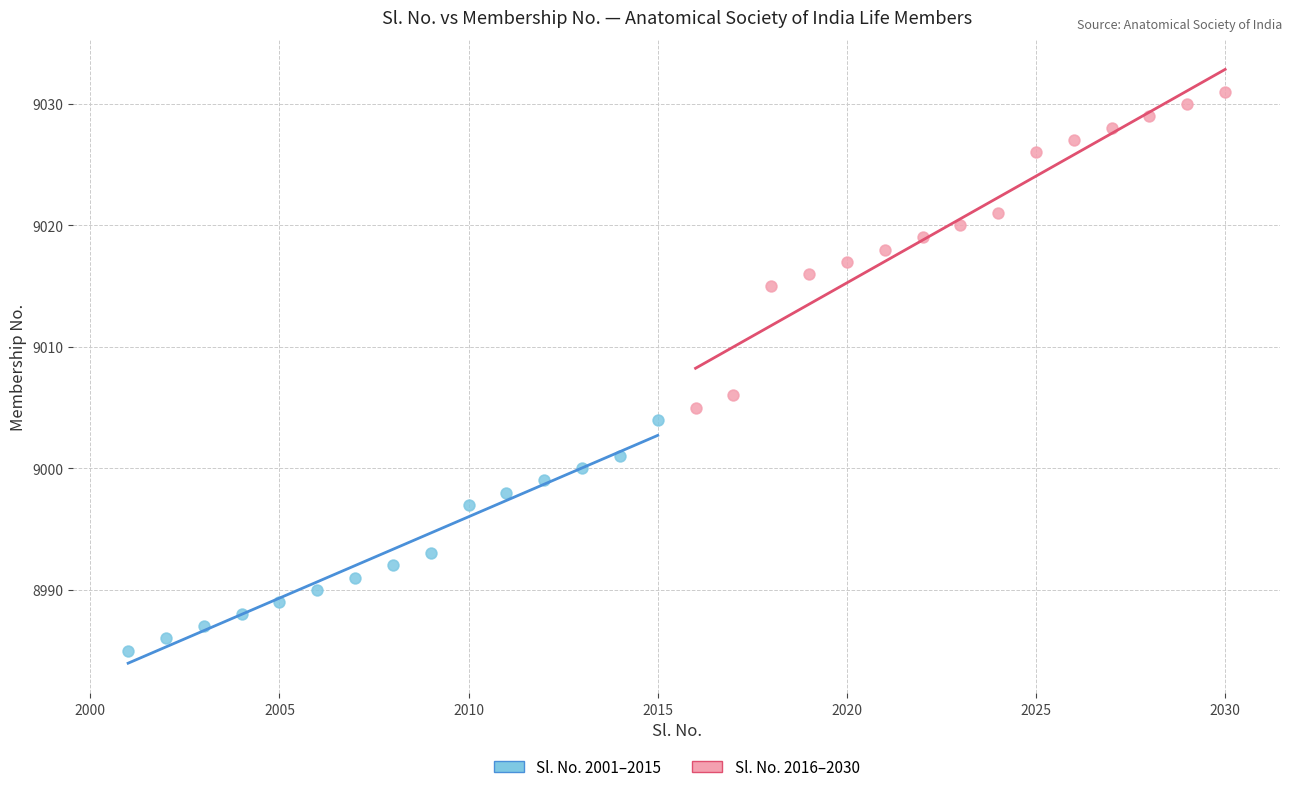

Which series contains the highest Y value?

Sl. No. 2016–2030